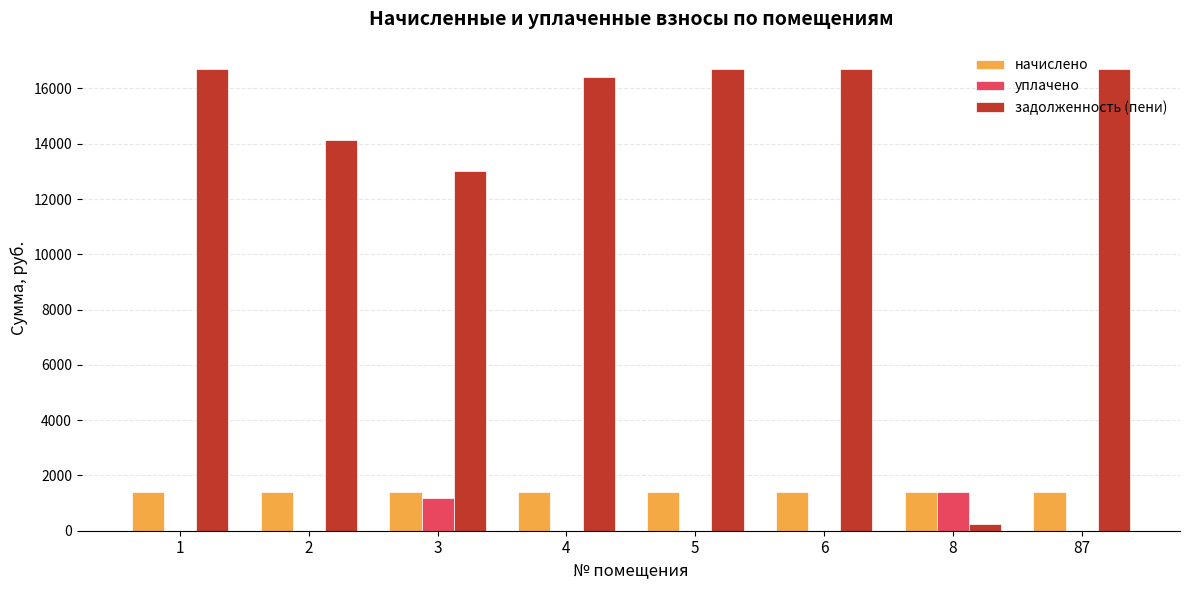

Between 1 and 3, which series saw the biggest shift?

задолженность (пени)